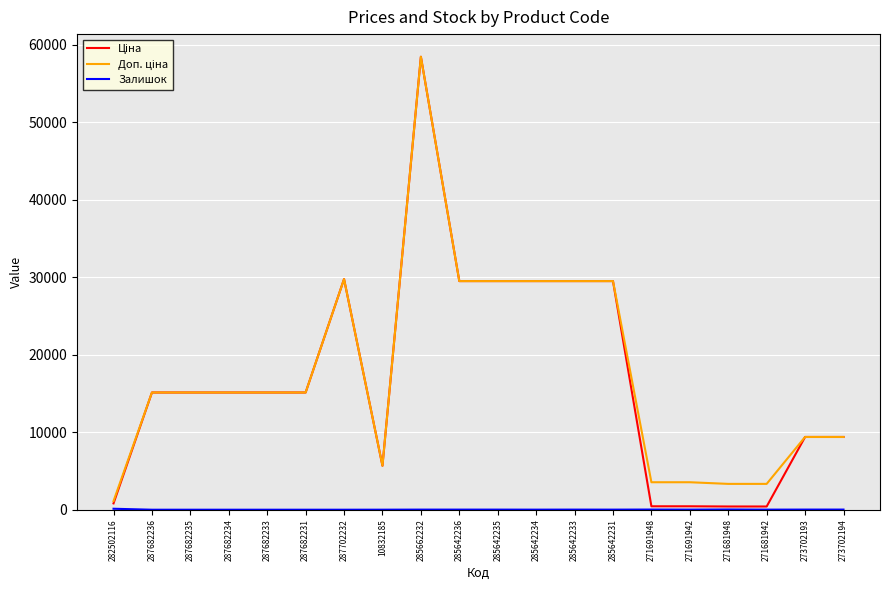

What is the maximum value shown in the chart?

58426.5